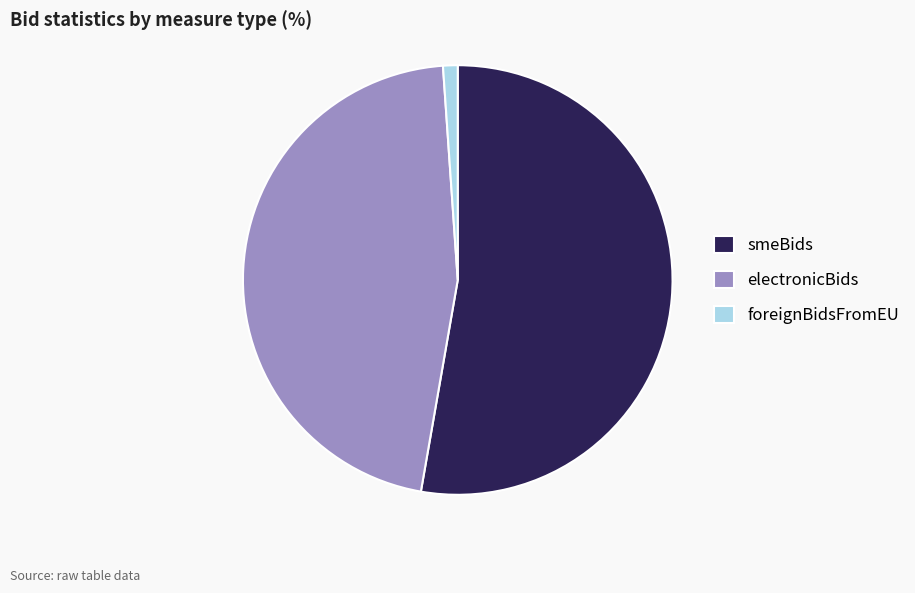

Which has a higher value, smeBids or foreignBidsFromEU?

smeBids